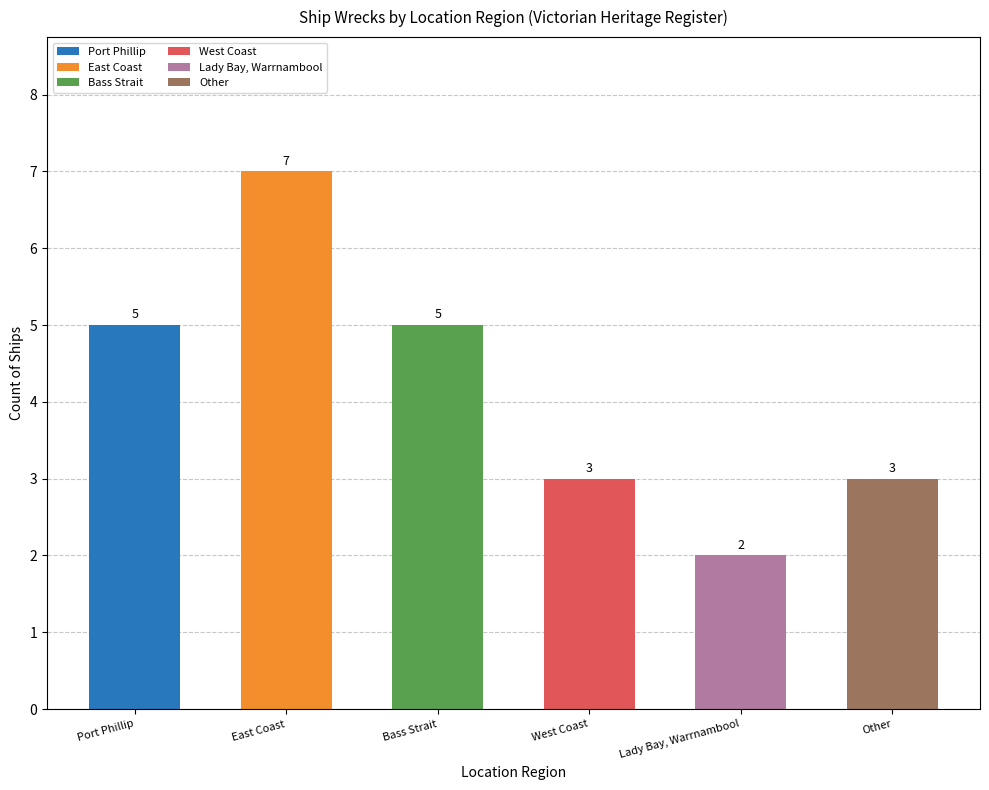

What is the label of the 1st bar from the right?

Other